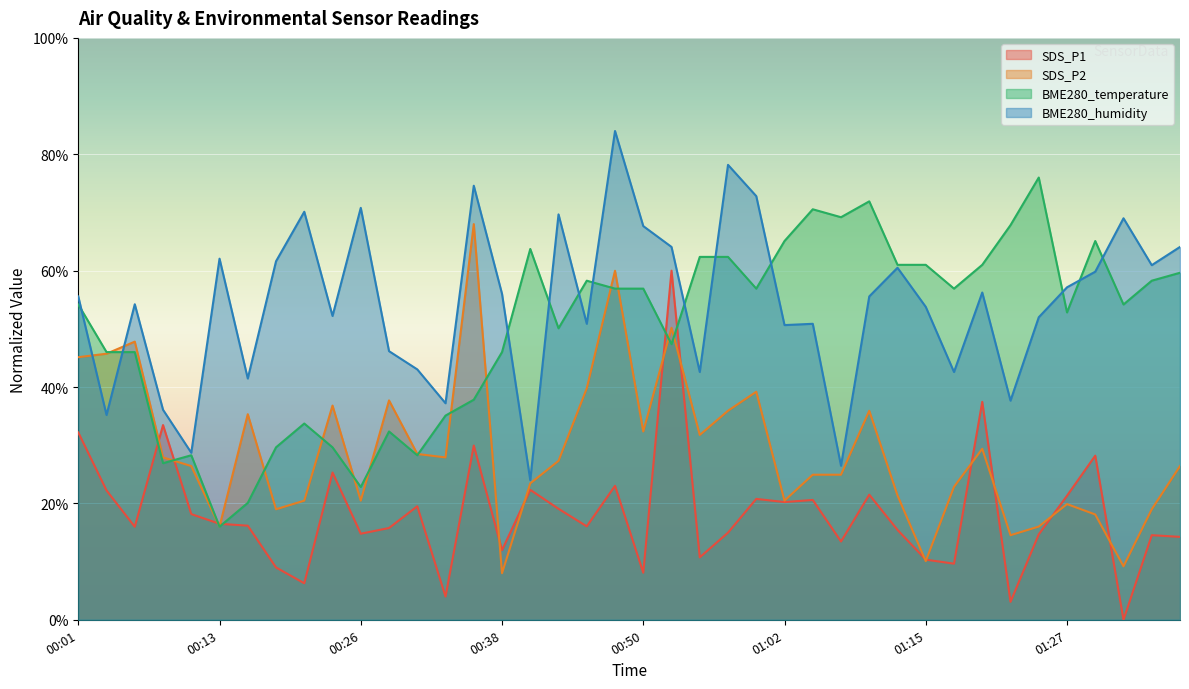

After their last crossing, which series has the higher values: BME280_humidity or SDS_P2?

BME280_humidity